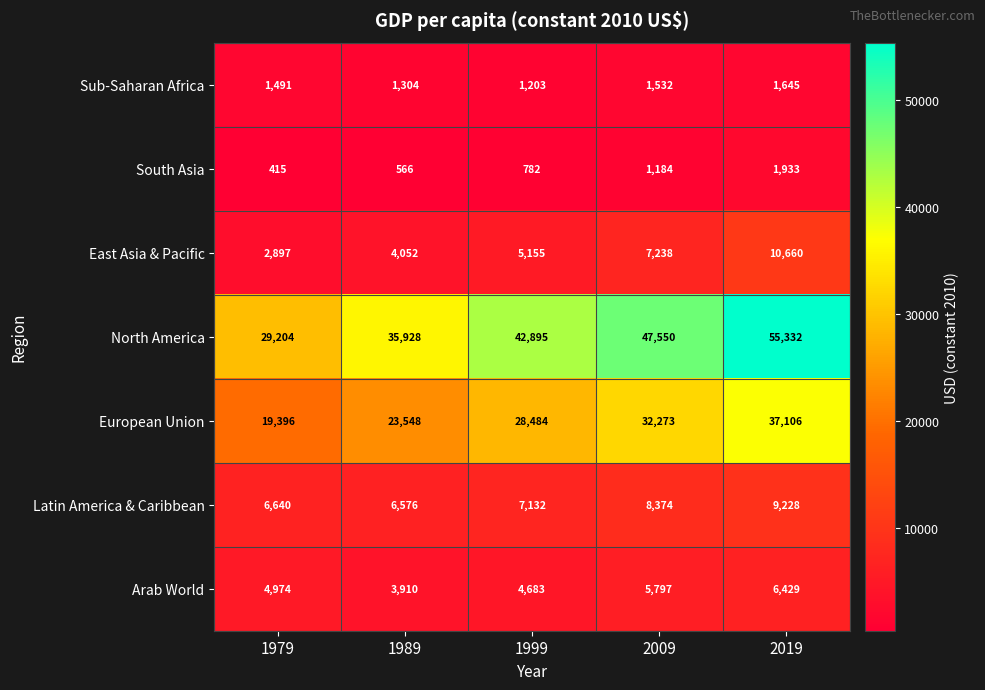

What value does the North America series have at 2009, to the nearest 50?

47550